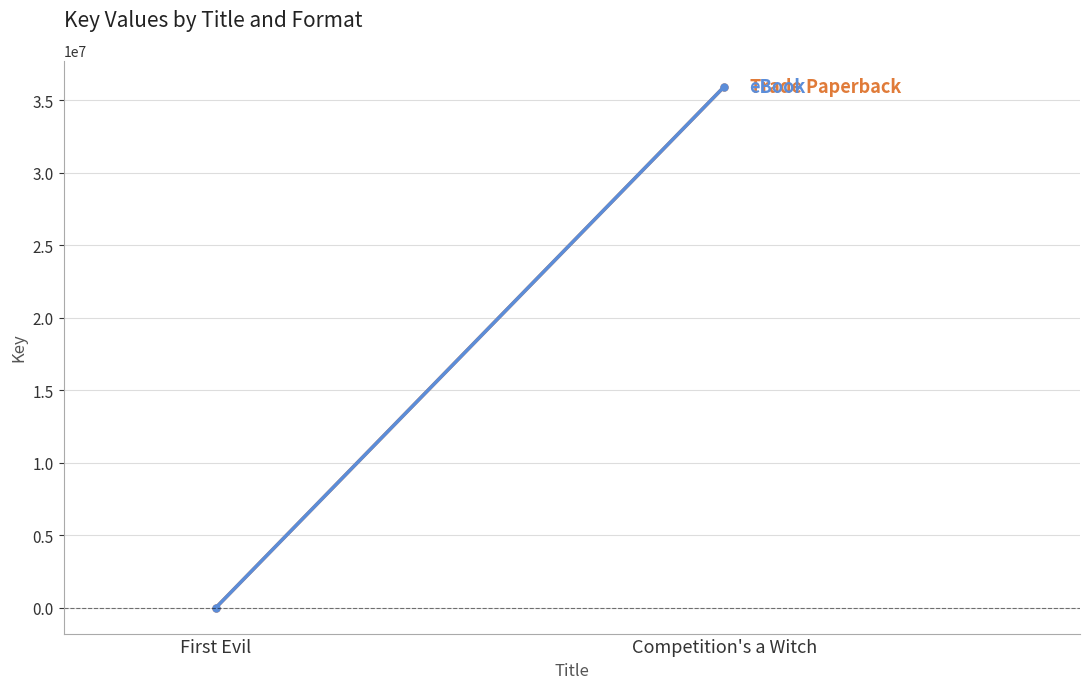

What value does the eBook series have at Competition's a Witch?

35925698